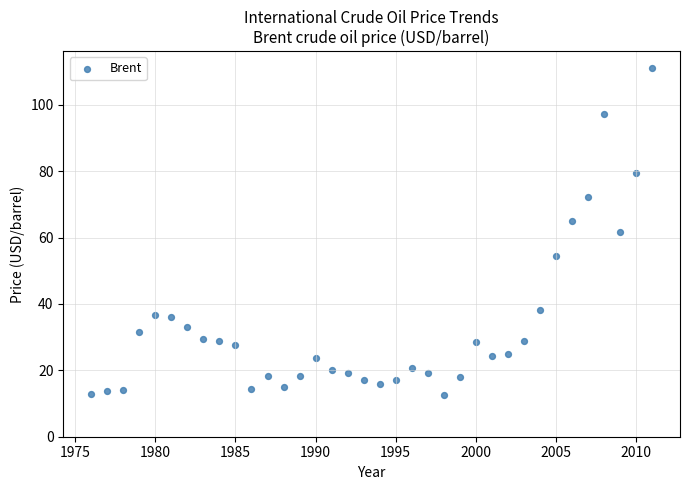

What is the range of Y values (max minus min)?

98.5